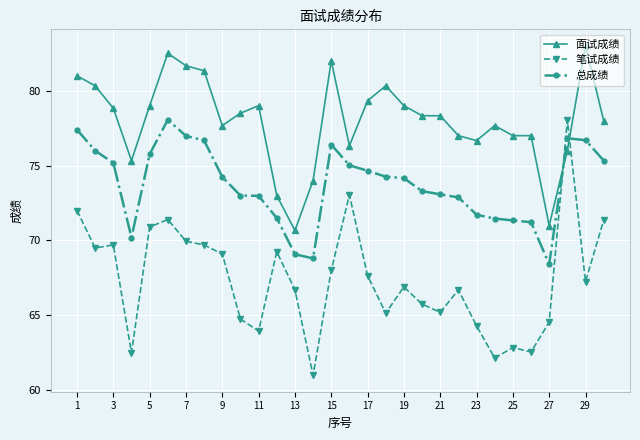

List the series in order of their overall mean, highest first.

面试成绩, 总成绩, 笔试成绩